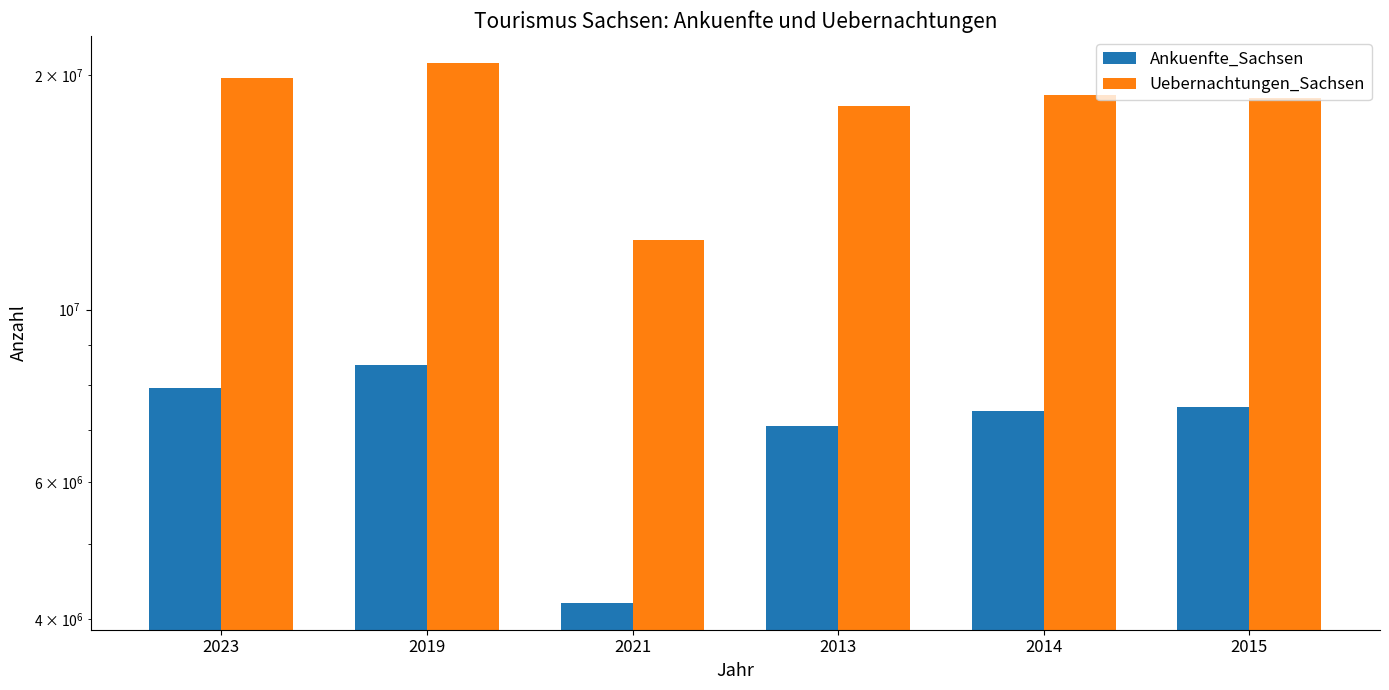

True or false: Ankuenfte_Sachsen has a value of 7408813 at 2014.

True